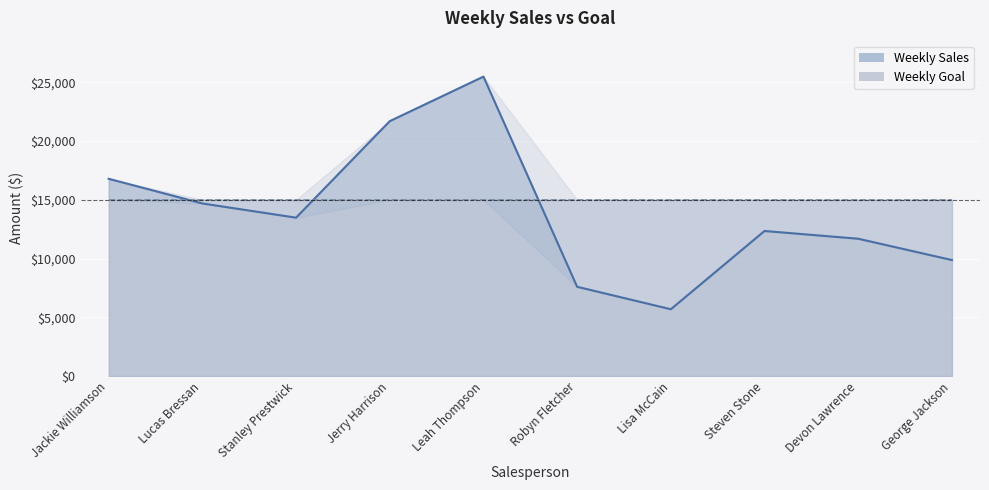

At which category does the chart reach its peak across all series?

Leah Thompson